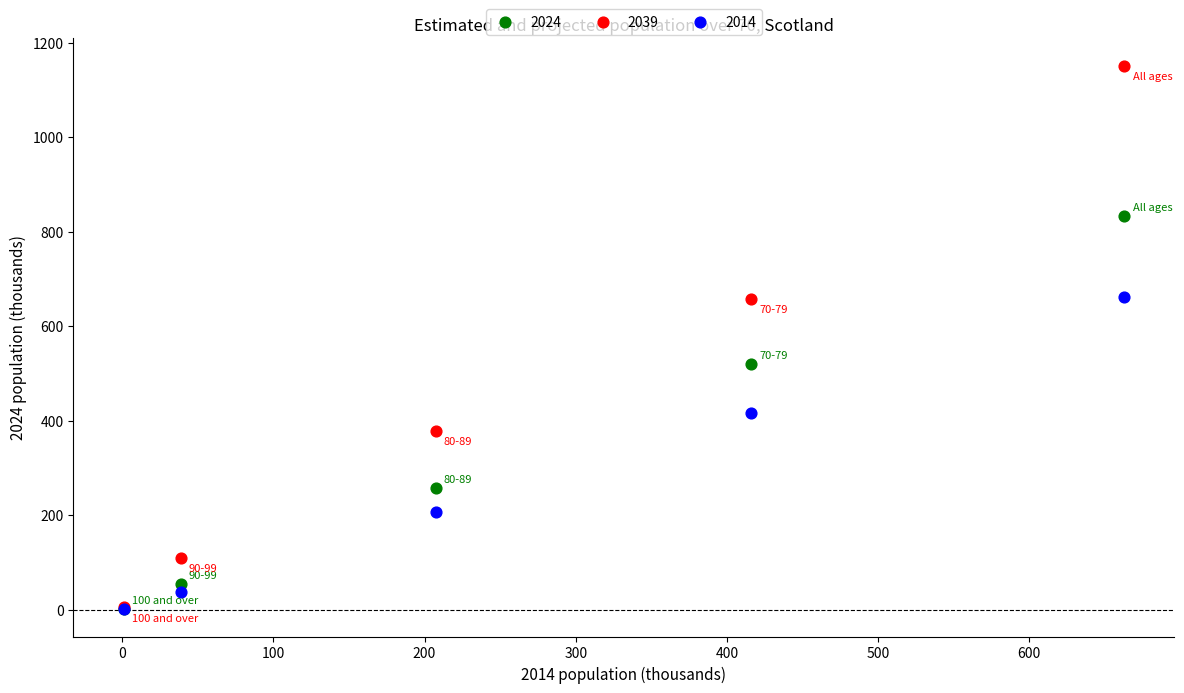

In the 2039 series, what Y value is closest to 578?

657.7